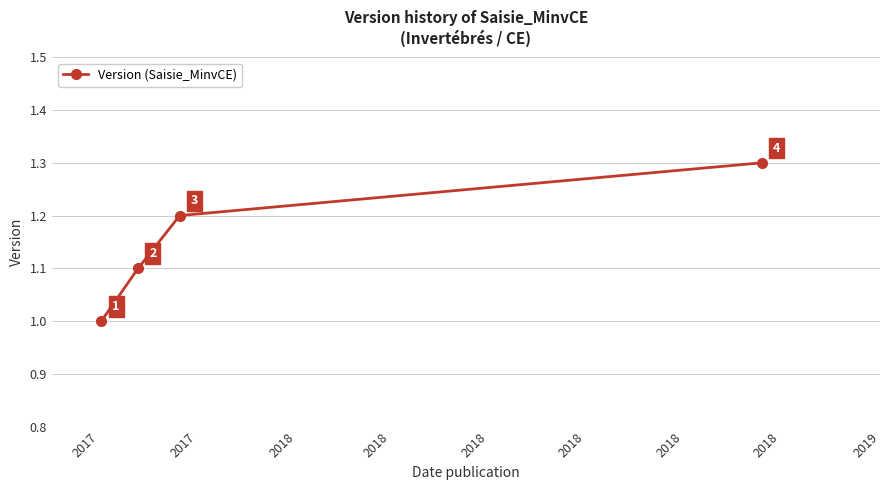

True or false: the data has more than 0 interior local peaks.

False